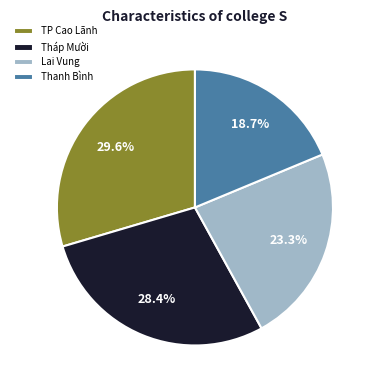

What percentage is NOT represented by TP Cao Lãnh?

70.4%